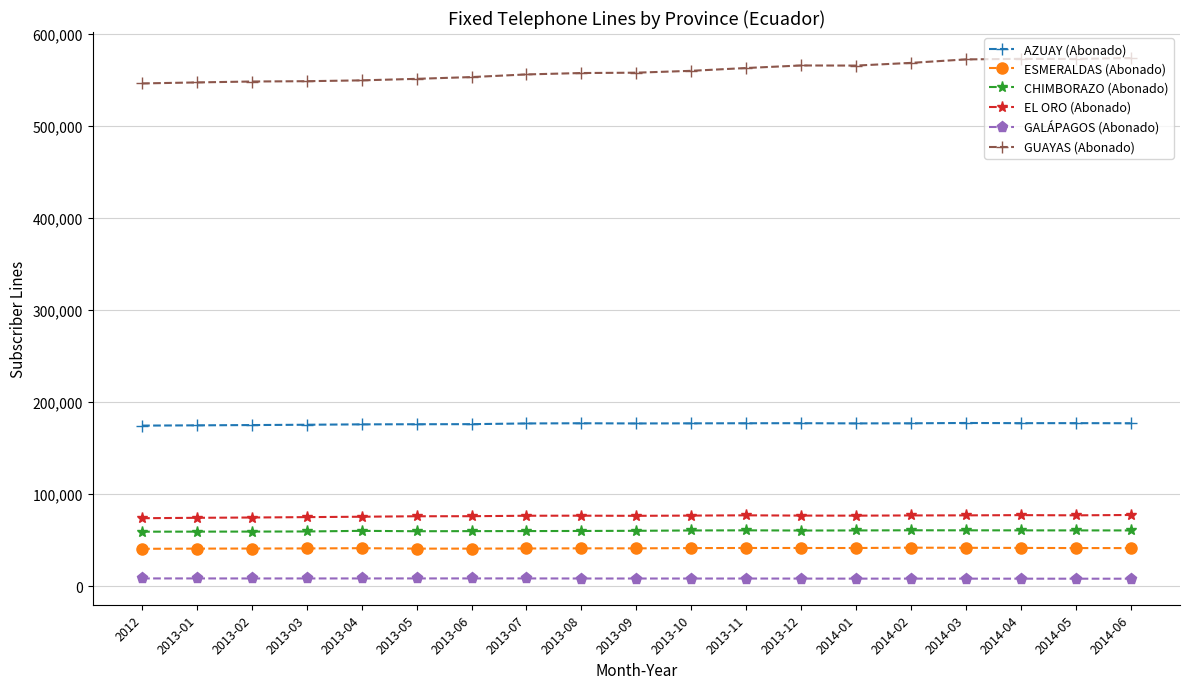

What is the sum of the ESMERALDAS (Abonado) values at 2013-11 and 2014-03?

82870